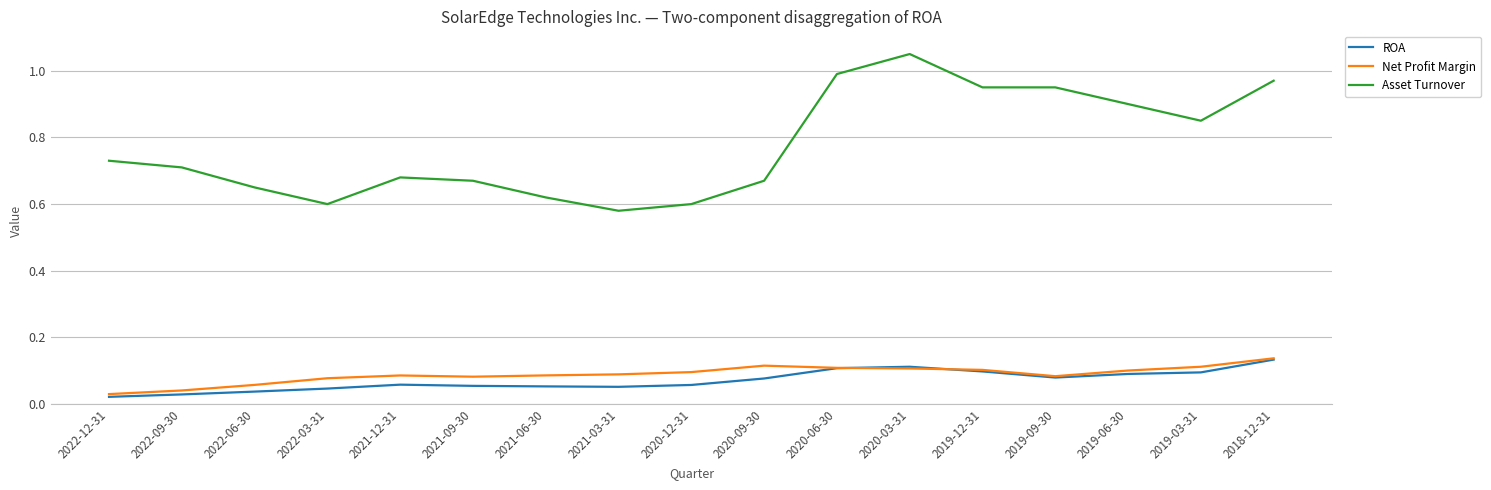

At which label does Asset Turnover reach its minimum?

2021-03-31